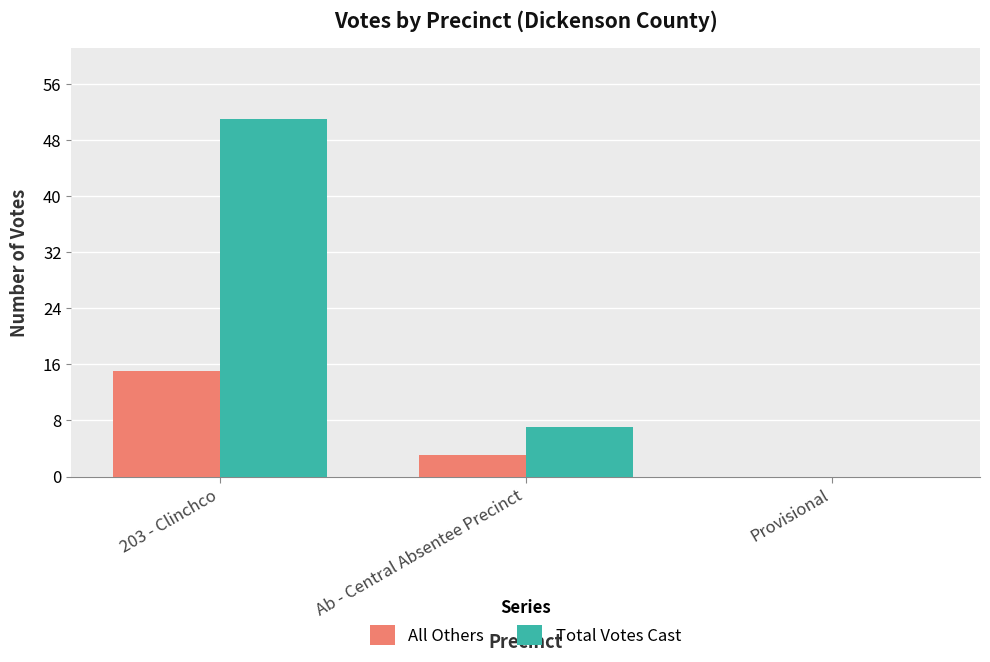

Read the Total Votes Cast value at 203 - Clinchco, to the nearest 10.

50